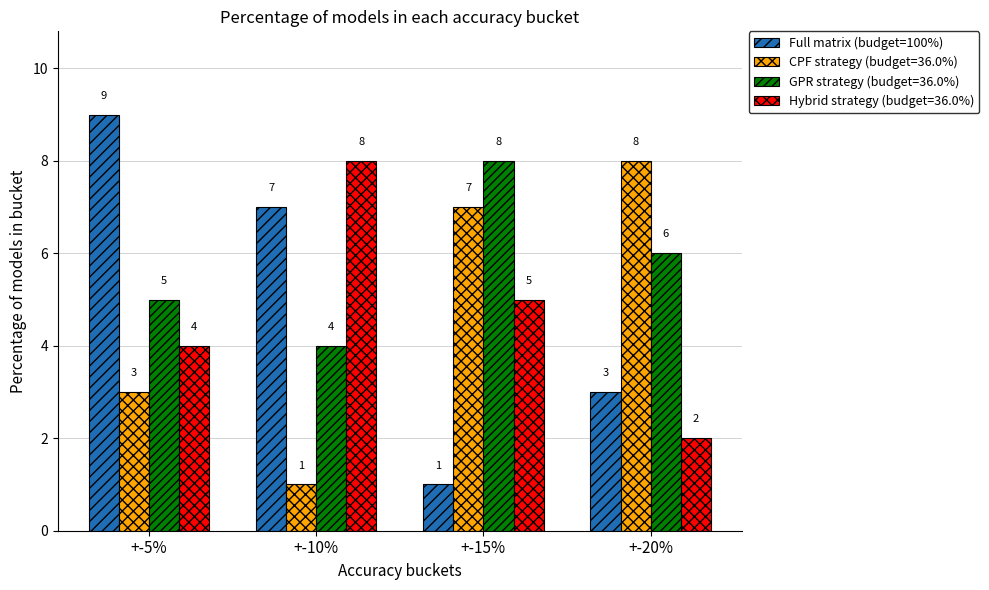

Where is Hybrid strategy (budget=36.0%) nearest to the value 5?

+-15%